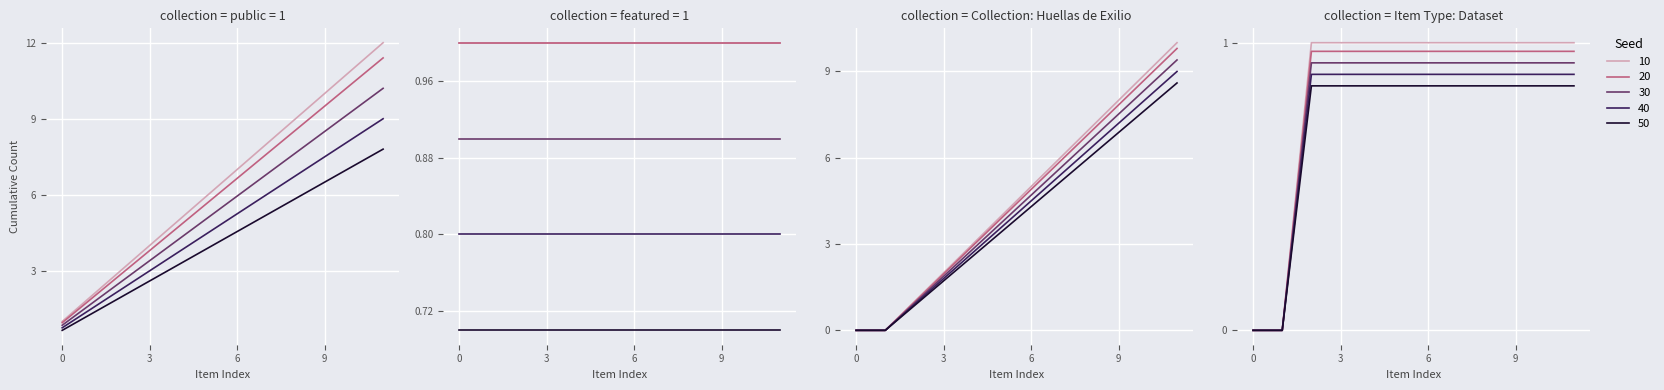

What are all the series names shown in the legend?

Seed 10, Seed 20, Seed 30, Seed 40, Seed 50